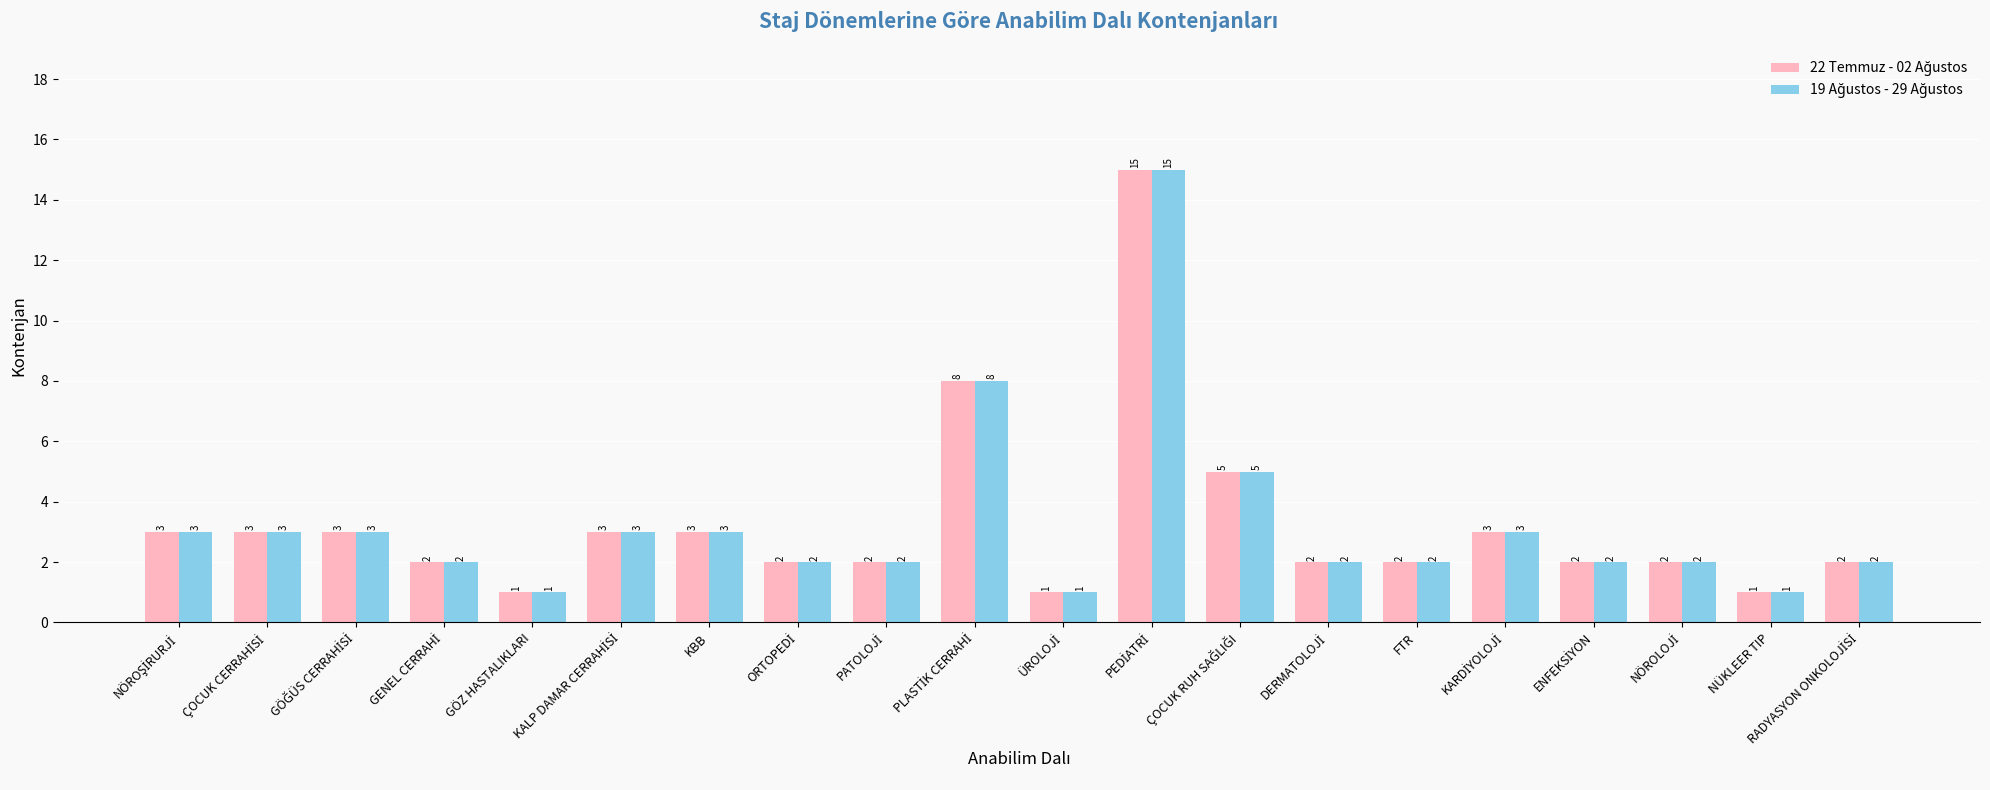

What is the maximum value shown in the chart?

15